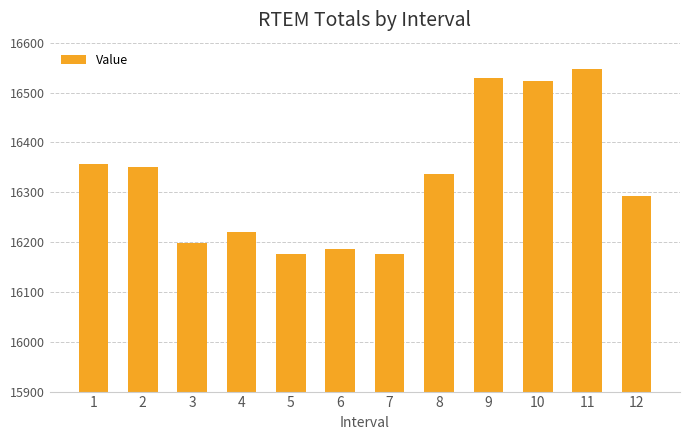

What is the sum of the values at 10 and 8?

32858.7